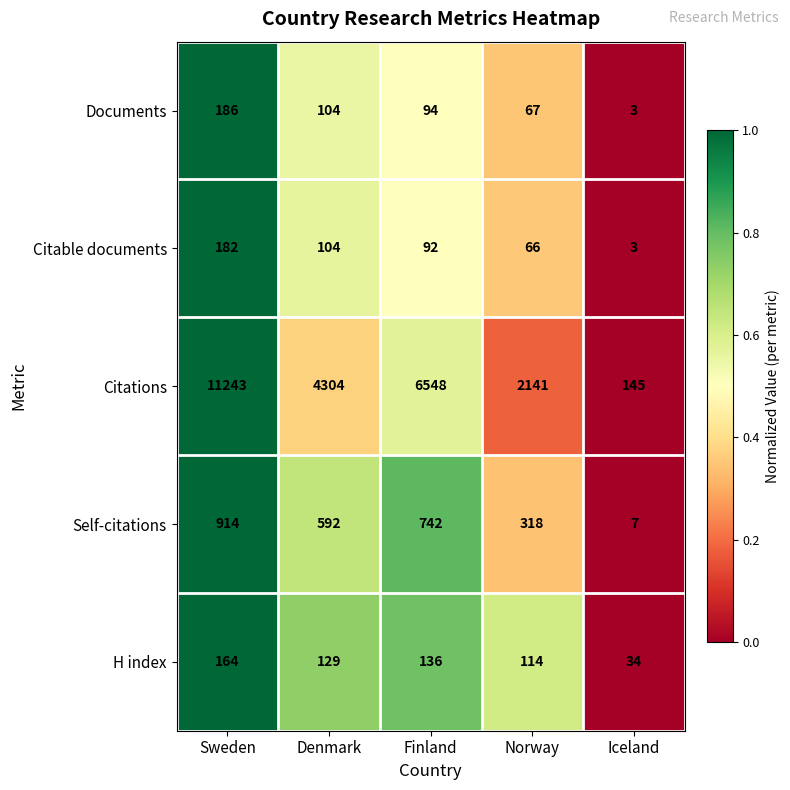

Which series changed the most between Sweden and Norway?

Citations